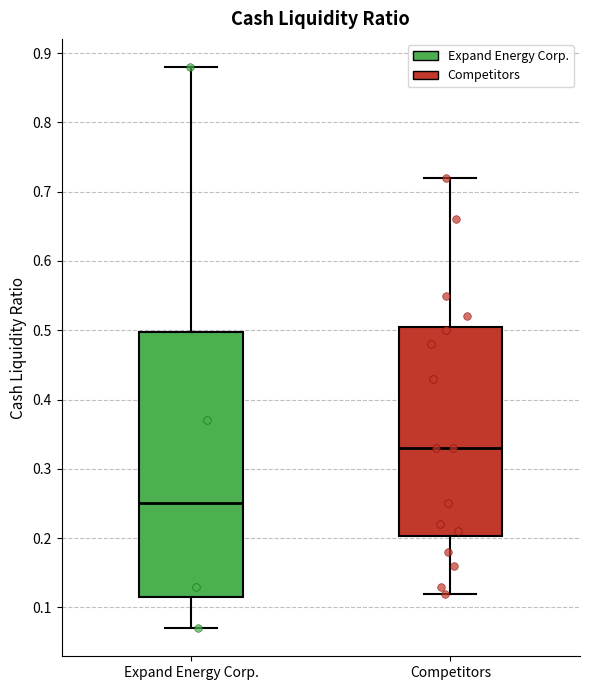

Which box is the tallest, from its lower edge to its upper edge?

Expand Energy Corp.